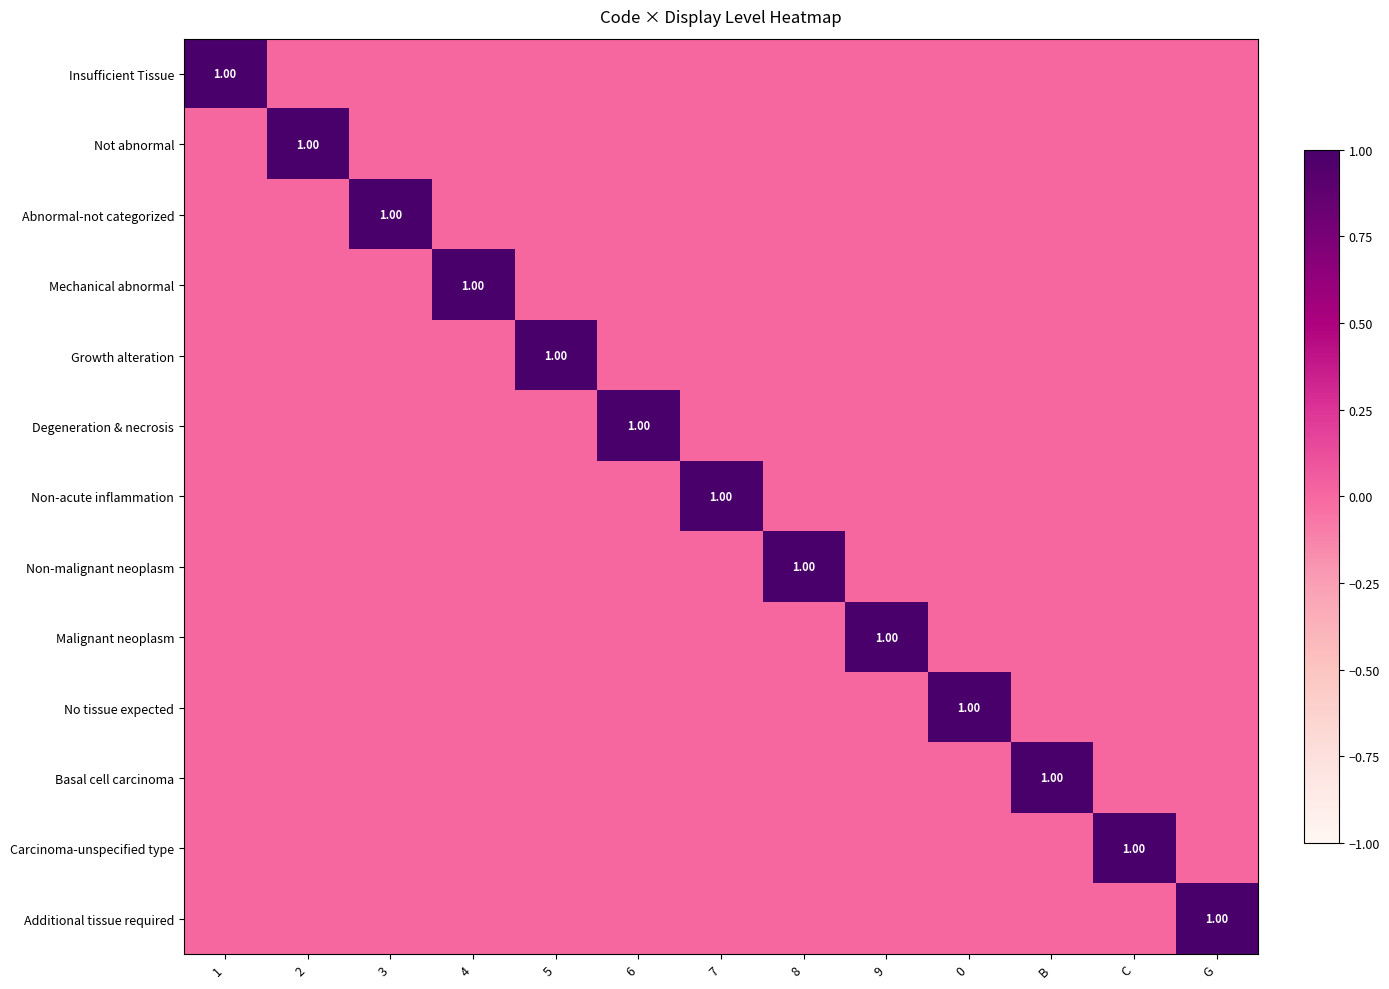

What is the total value across all series at 0?

1